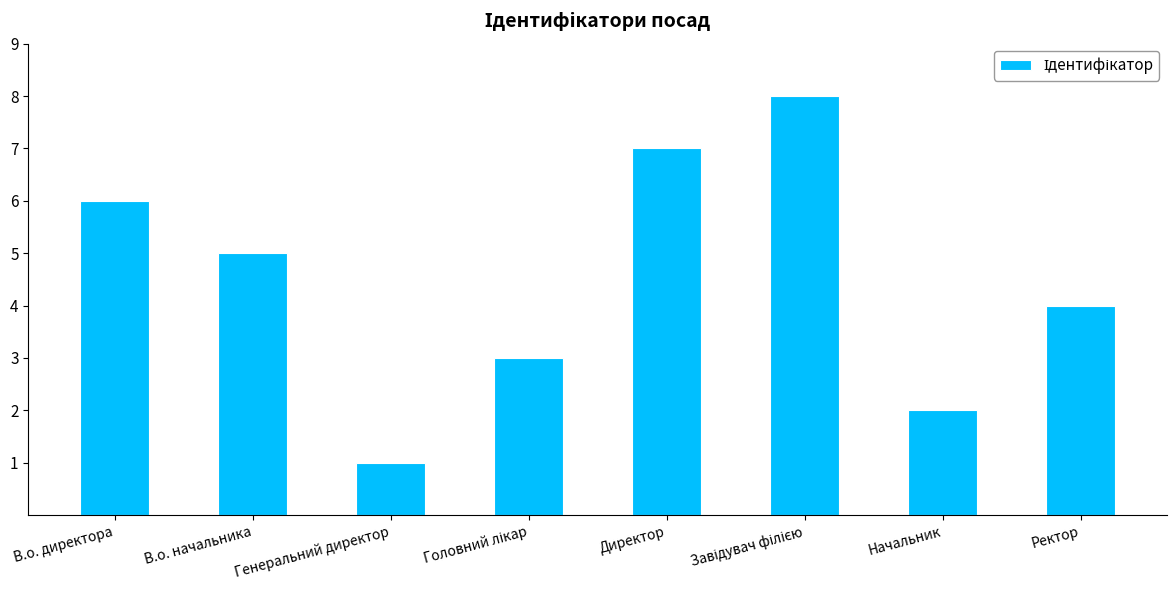

Which has a higher value, Директор or Ректор?

Директор